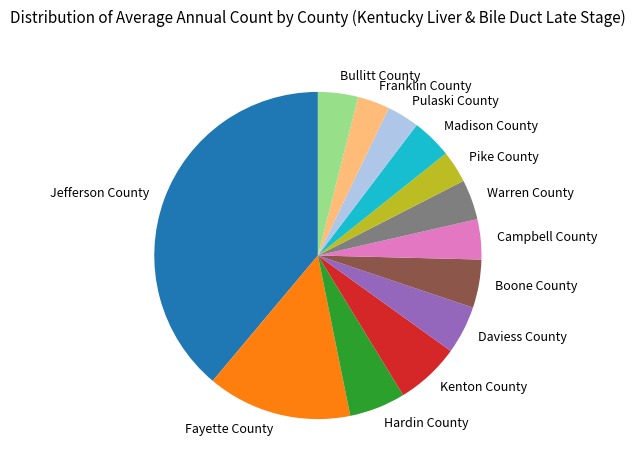

Which category has the biggest portion of the pie?

Jefferson County